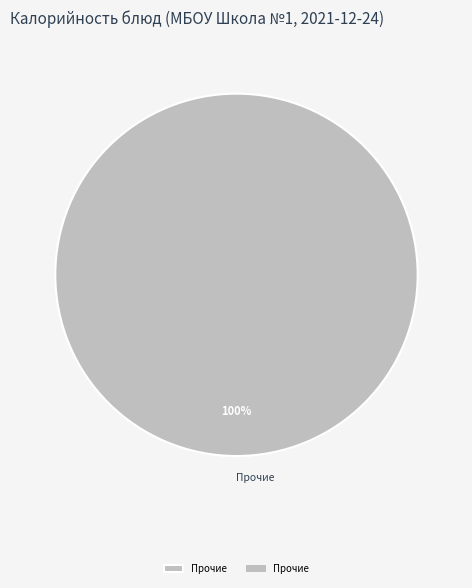

Is there a majority slice in this chart?

Yes